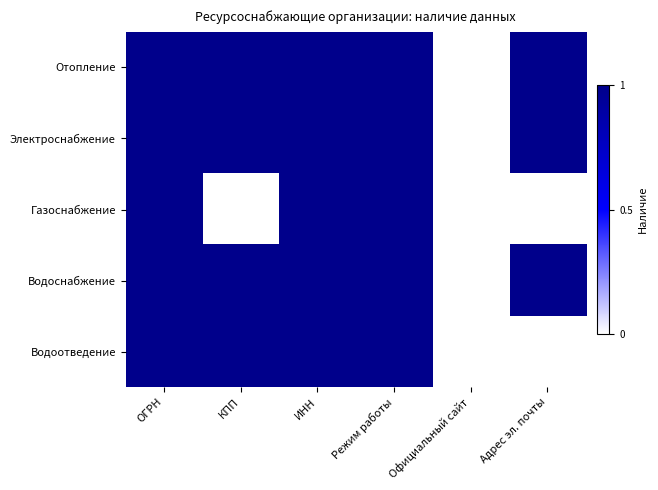

Reading left to right, extract all data points from this chart.

Отопление: ОГРН=1	КПП=1	ИНН=1	Режим работы=1	Официальный сайт=0	Адрес эл. почты=1
Электроснабжение: ОГРН=1	КПП=1	ИНН=1	Режим работы=1	Официальный сайт=0	Адрес эл. почты=1
Газоснабжение: ОГРН=1	КПП=0	ИНН=1	Режим работы=1	Официальный сайт=0	Адрес эл. почты=0
Водоснабжение: ОГРН=1	КПП=1	ИНН=1	Режим работы=1	Официальный сайт=0	Адрес эл. почты=1
Водоотведение: ОГРН=1	КПП=1	ИНН=1	Режим работы=1	Официальный сайт=0	Адрес эл. почты=0